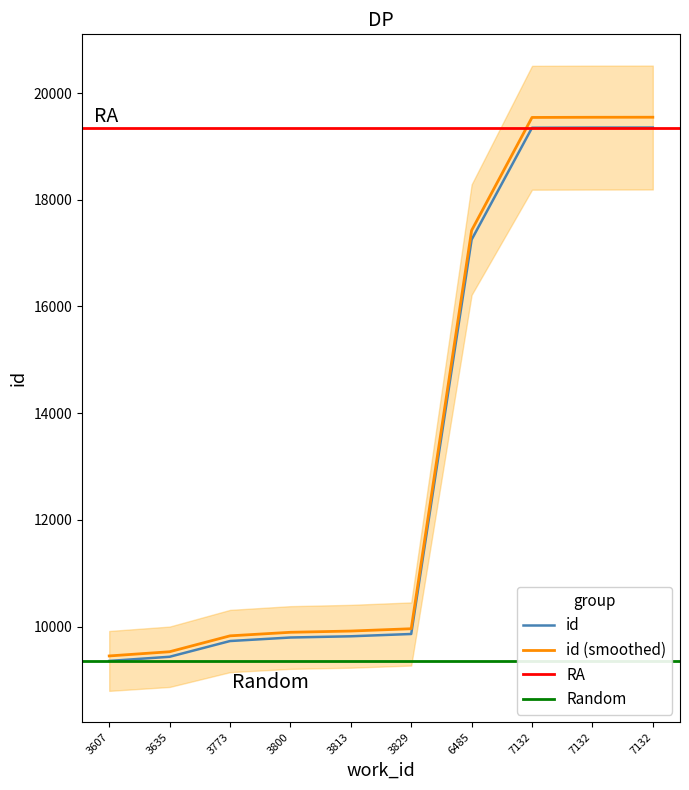

What is the sum of the values at 3800 and 7132?

29147